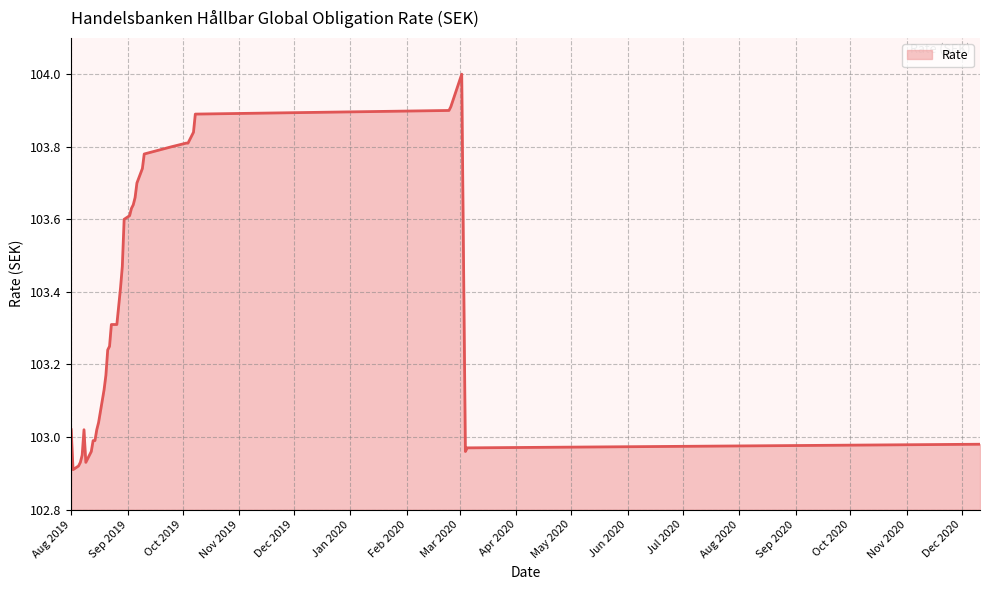

What is the difference between the maximum and minimum values?

1.1